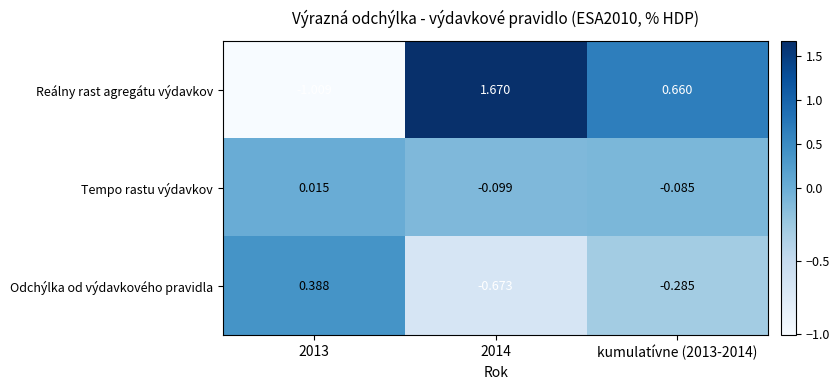

Which series has the largest total across all categories?

Reálny rast agregátu výdavkov